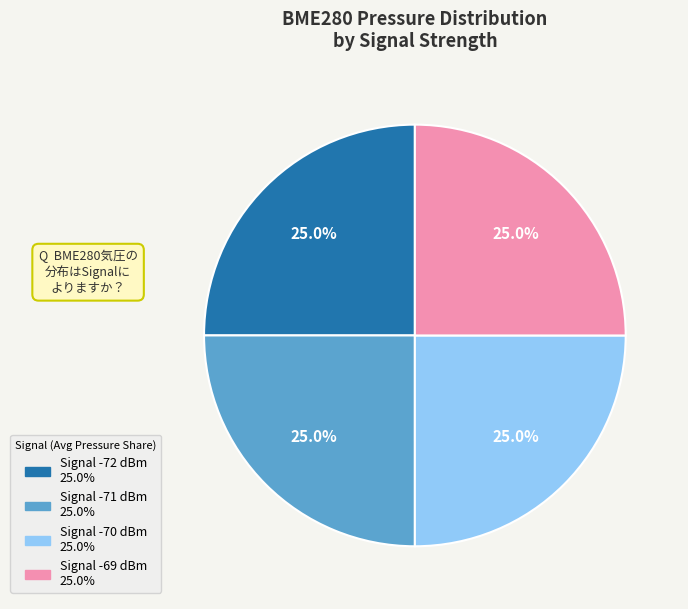

Does any single category account for the majority?

No